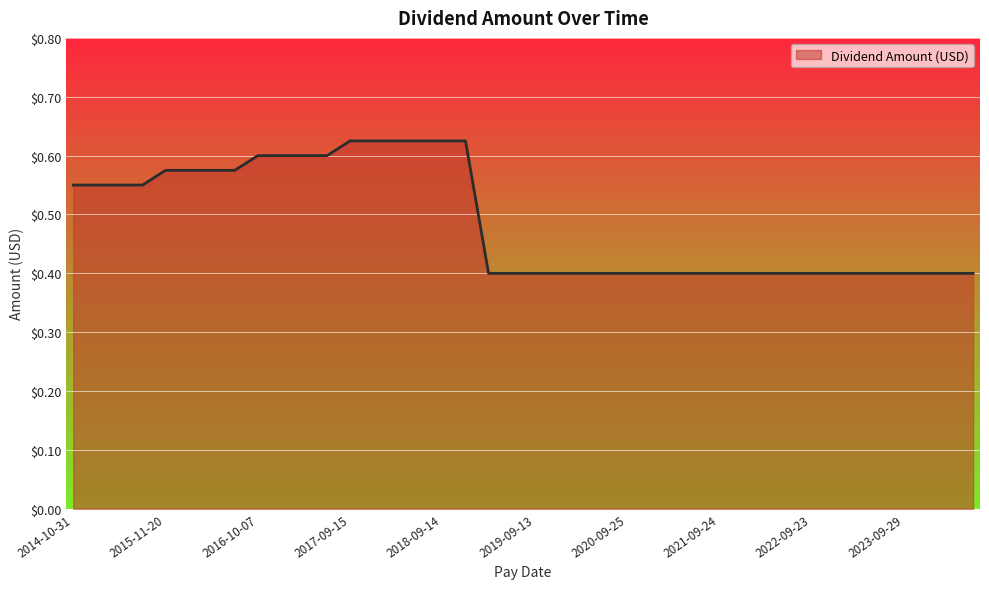

What is the smallest value displayed?

0.4